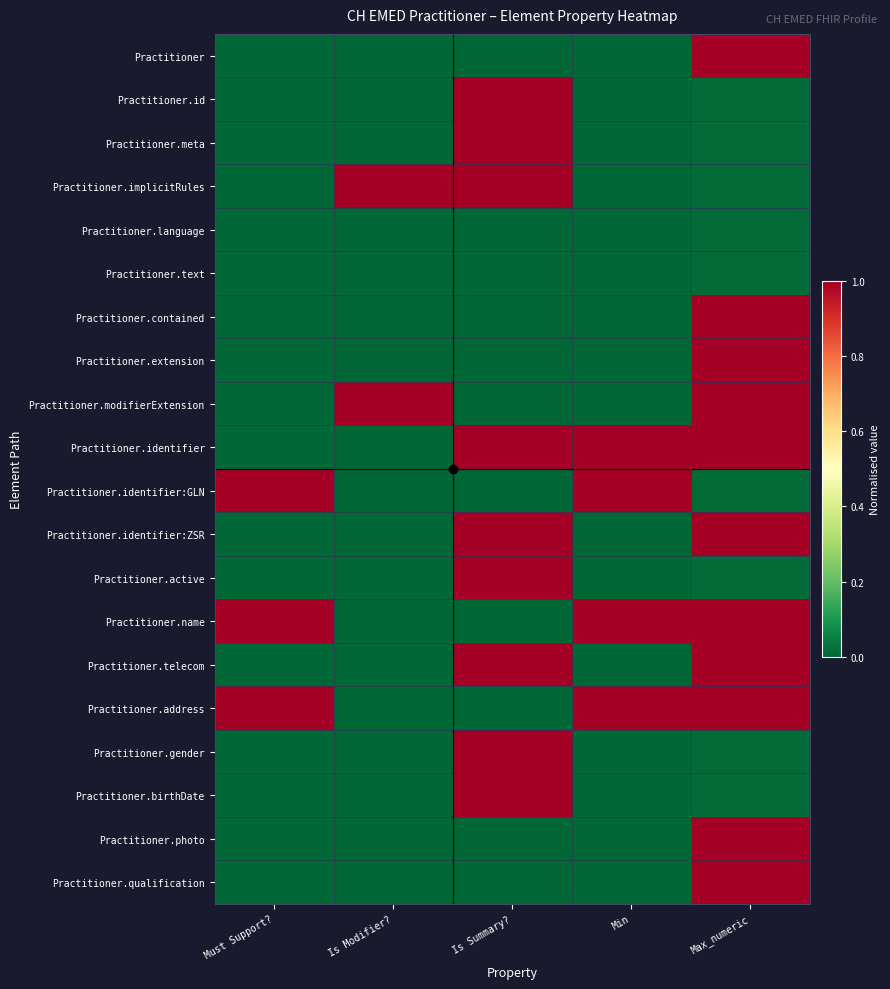

At which category does the chart reach its minimum across all series?

Must Support?